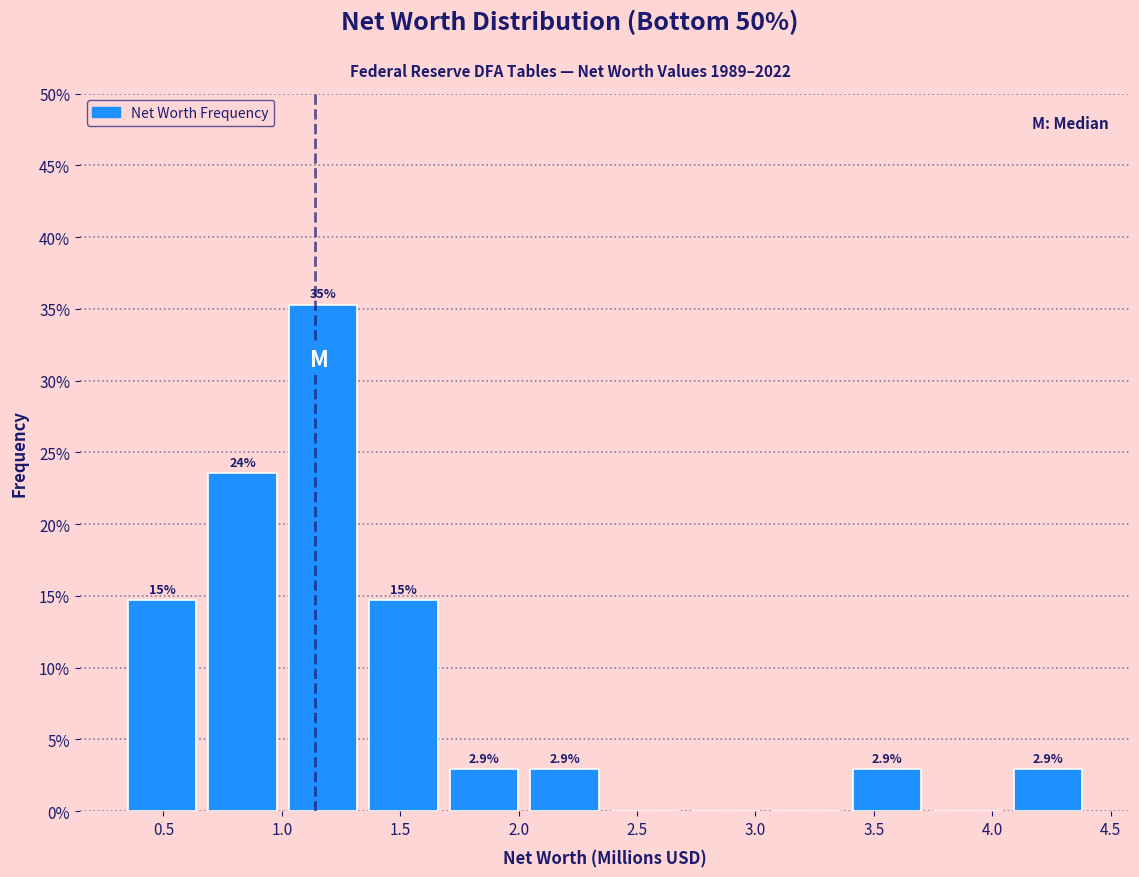

Which range on the x-axis has the tallest bar?

1.00 to 1.35